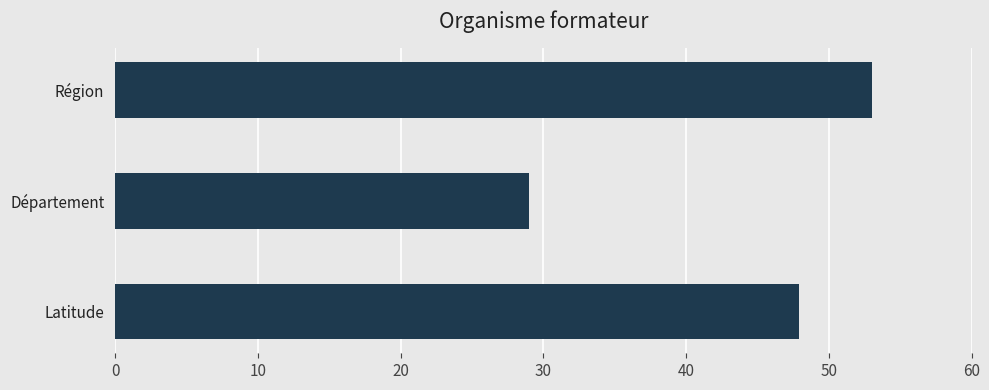

True or false: the data shows 19.4 at Département.

False